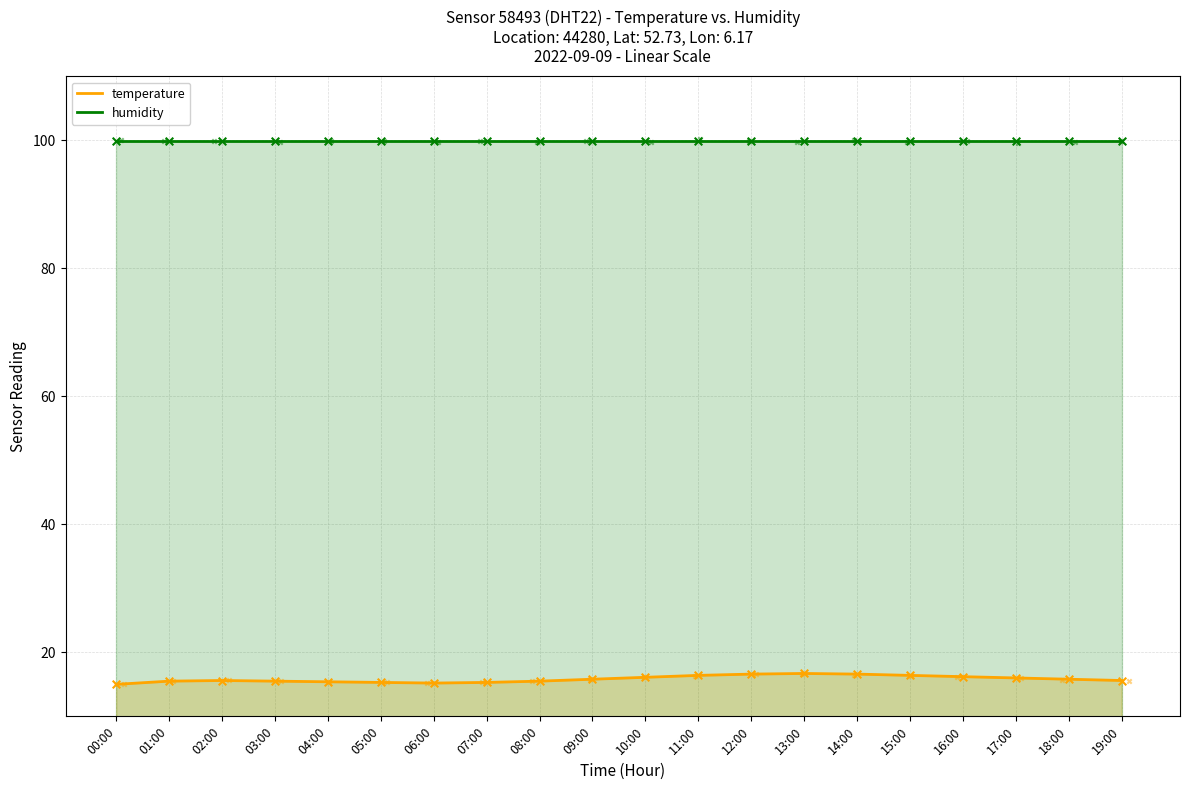

At how many categories does at least one series exceed 38?

20